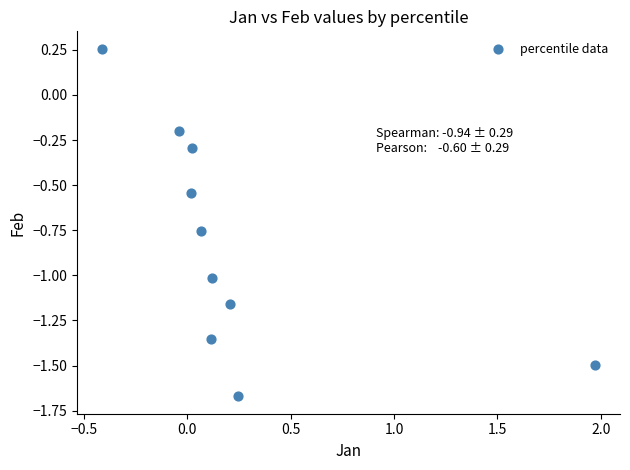

What is the range of Y values (max minus min)?

1.9